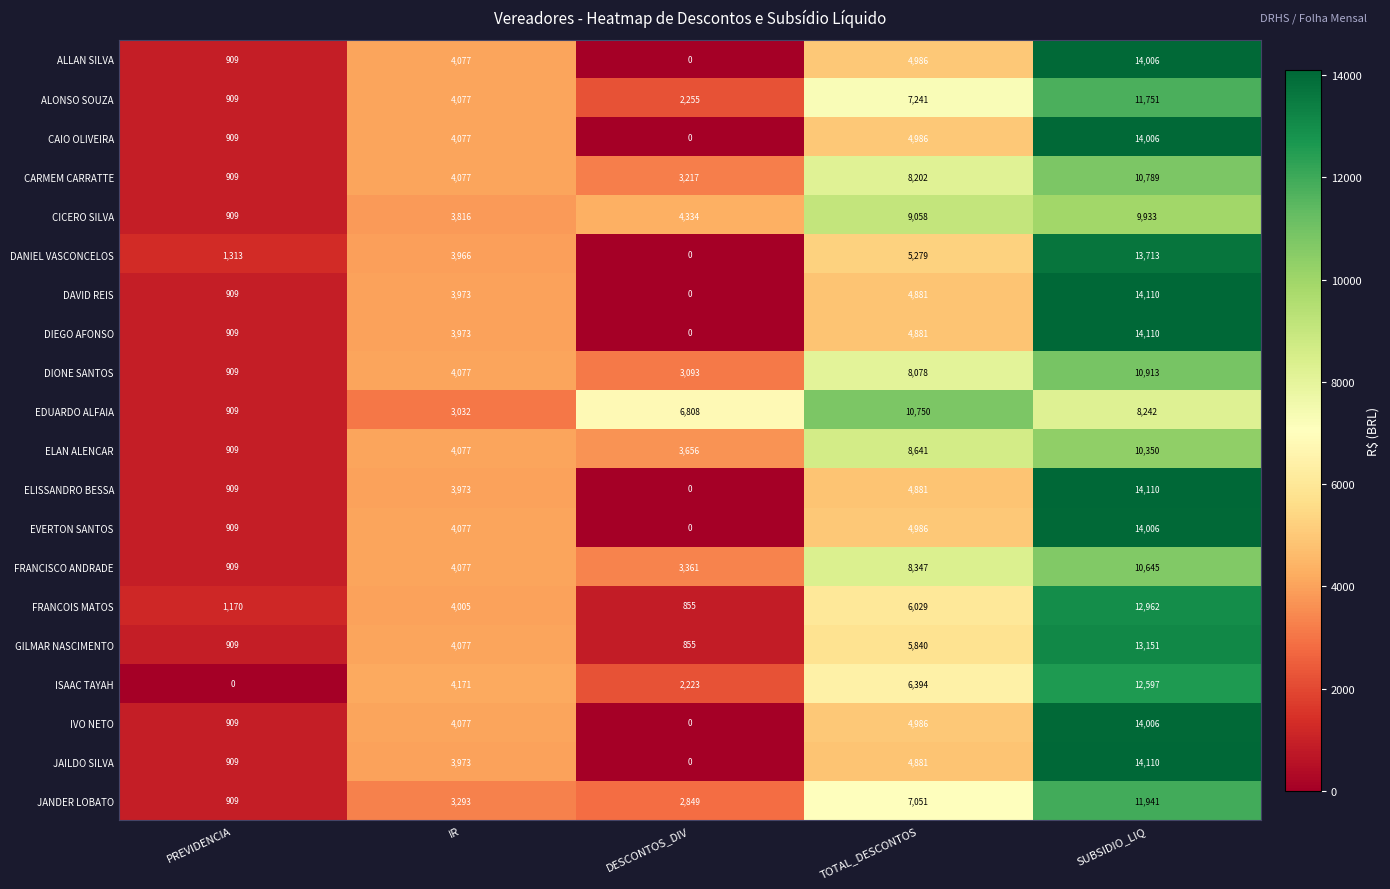

At how many categories does at least one series exceed 11171?

1